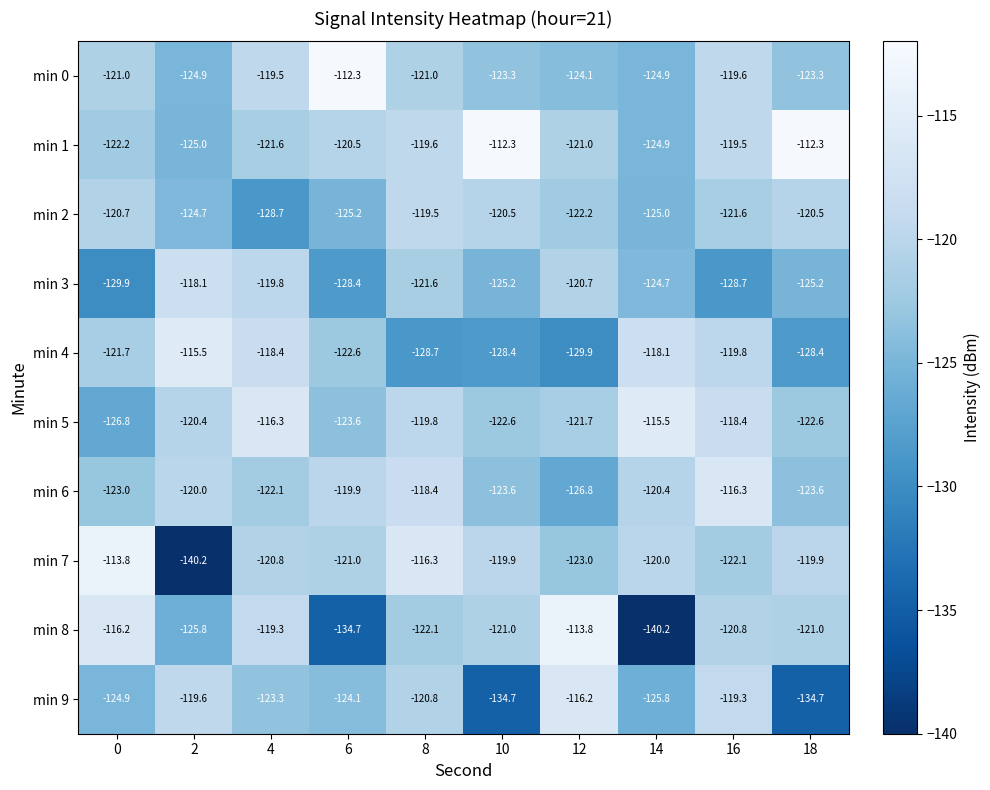

True or false: min 4 has a value of -83.4 at 10.

False